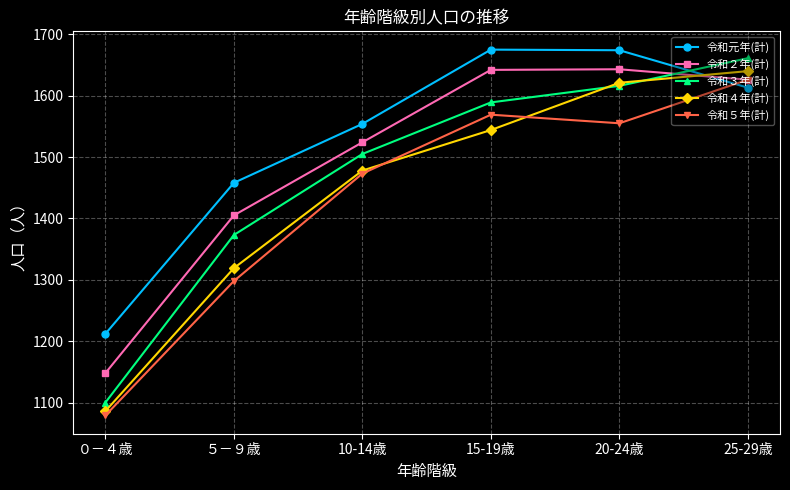

At which label does 令和３年(計) reach its minimum?

０－４歳